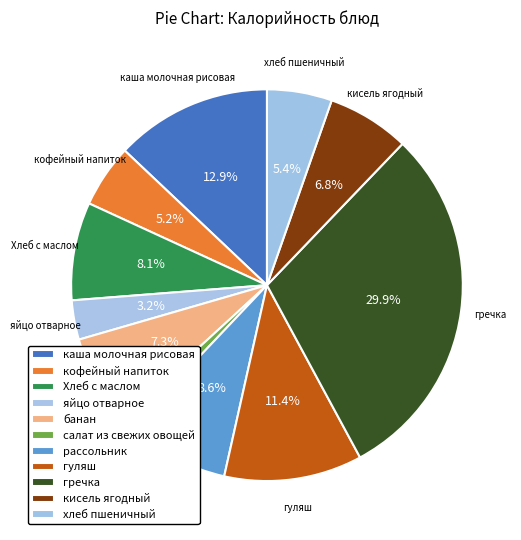

How many slices are in this pie chart?

11